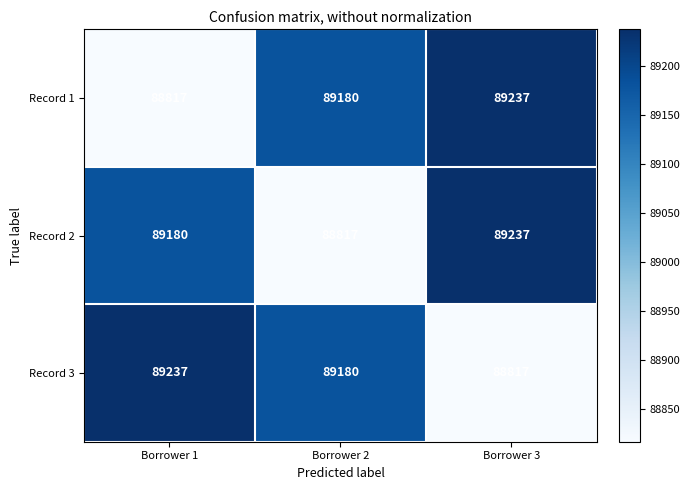

List the labels in order of Record 1 value, smallest first.

Borrower 1, Borrower 2, Borrower 3